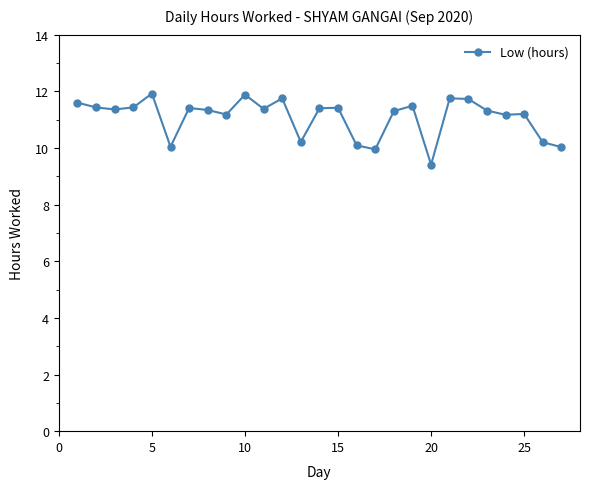

What is the minimum value shown in the chart?

9.4